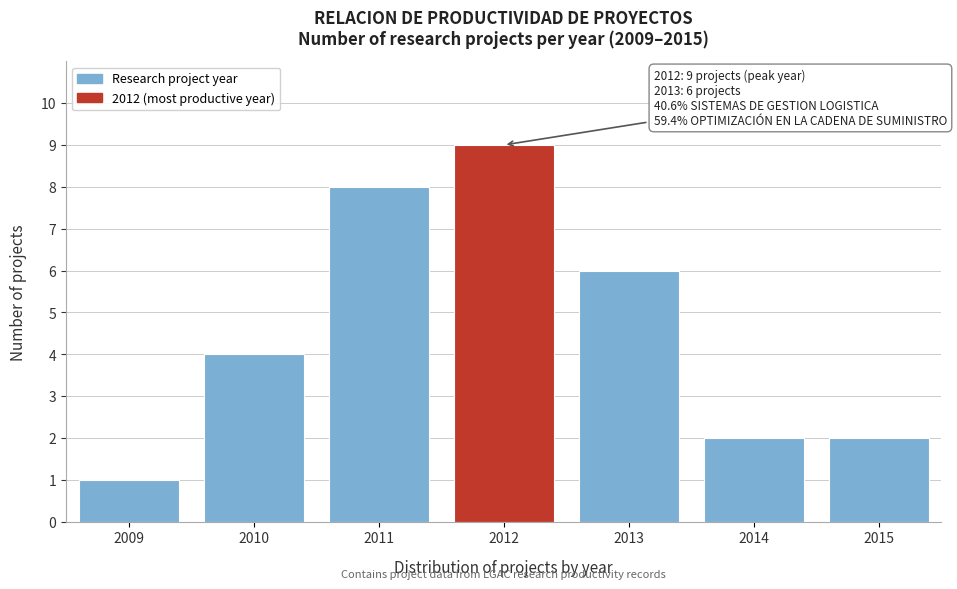

Reading right to left, extract all data points from this chart.

2015=2	2014=2	2013=6	2012=9	2011=8	2010=4	2009=1